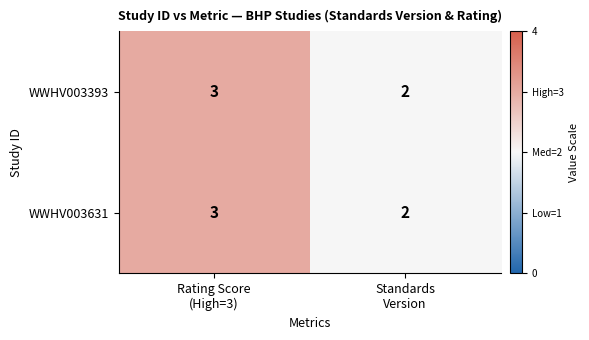

What is the sum of all WWHV003631 values?

5